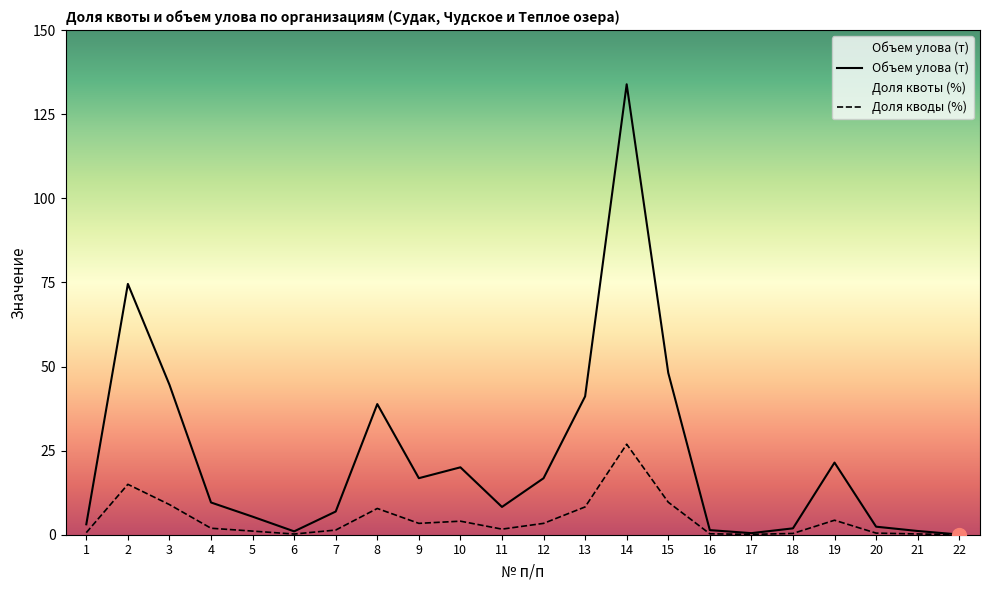

Between 14 and 20, which series saw the biggest shift?

Объем улова (т)